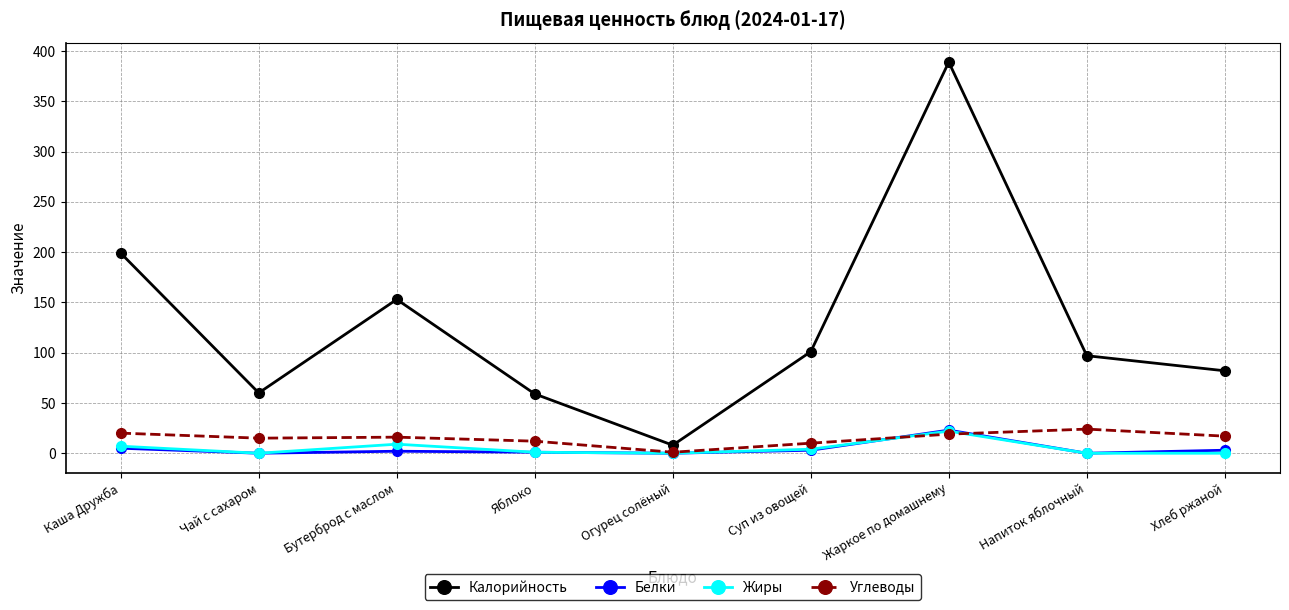

True or false: Углеводы has a value of 20 at Каша Дружба.

True